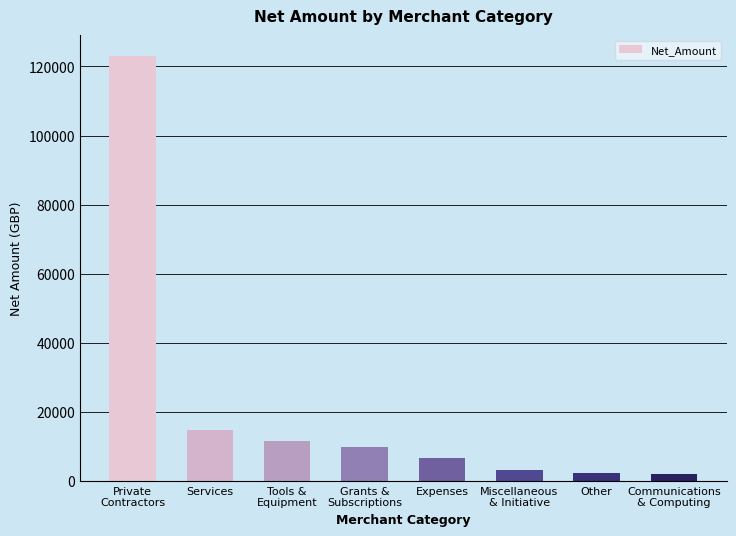

What is the minimum value shown in the chart?

2143.7